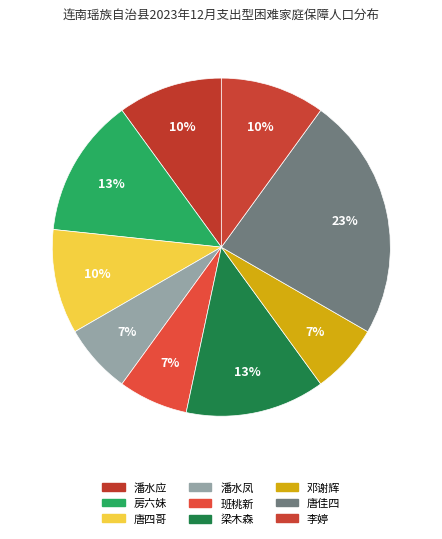

Does 唐佳四 represent more than half of the total?

No